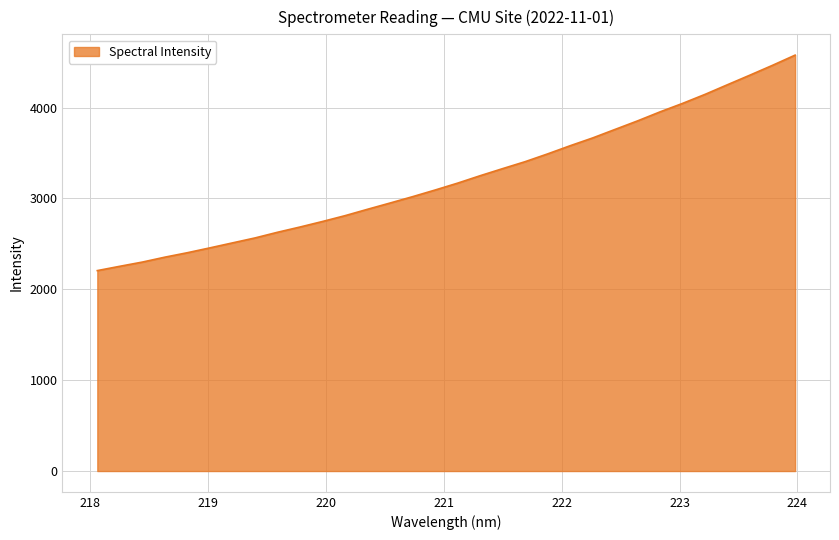

What is the minimum value shown in the chart?

2206.3